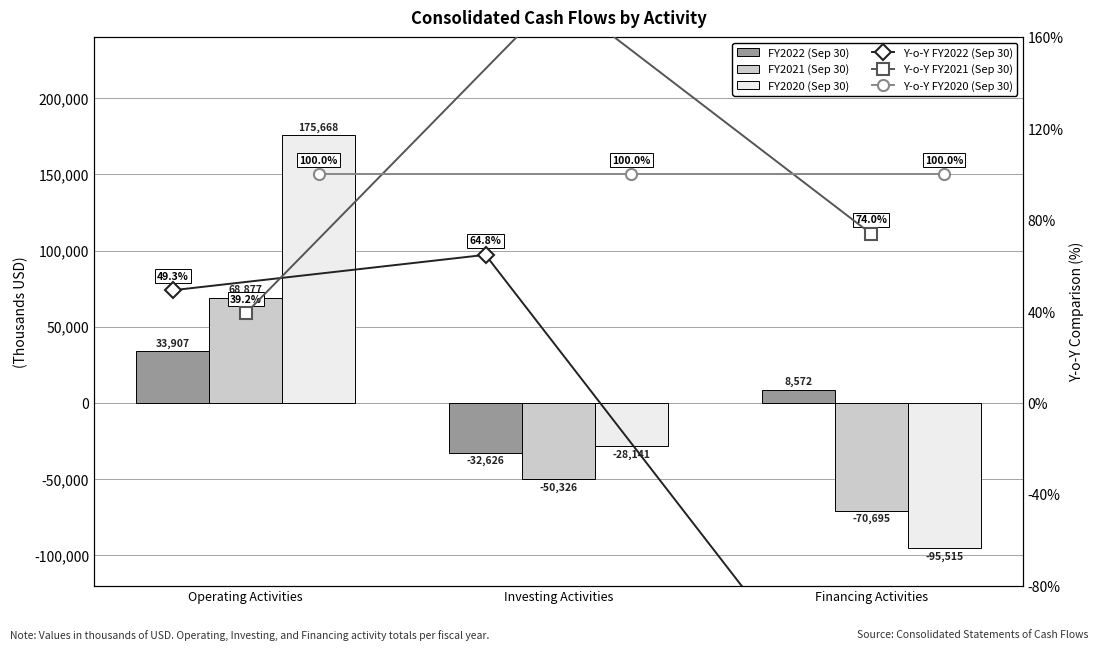

Which has a higher value, Financing Activities or Operating Activities?

Operating Activities